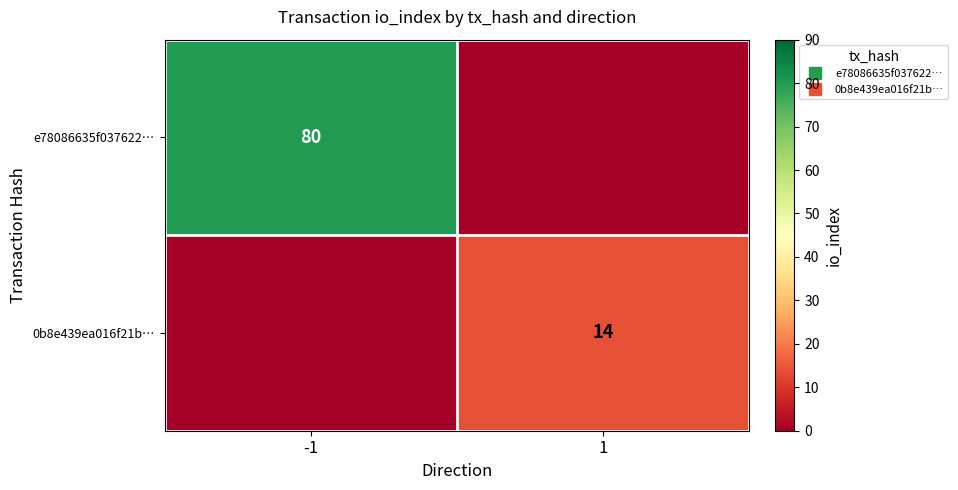

Rank the series by their maximum value, from highest to lowest.

e78086635f037622…, 0b8e439ea016f21b…